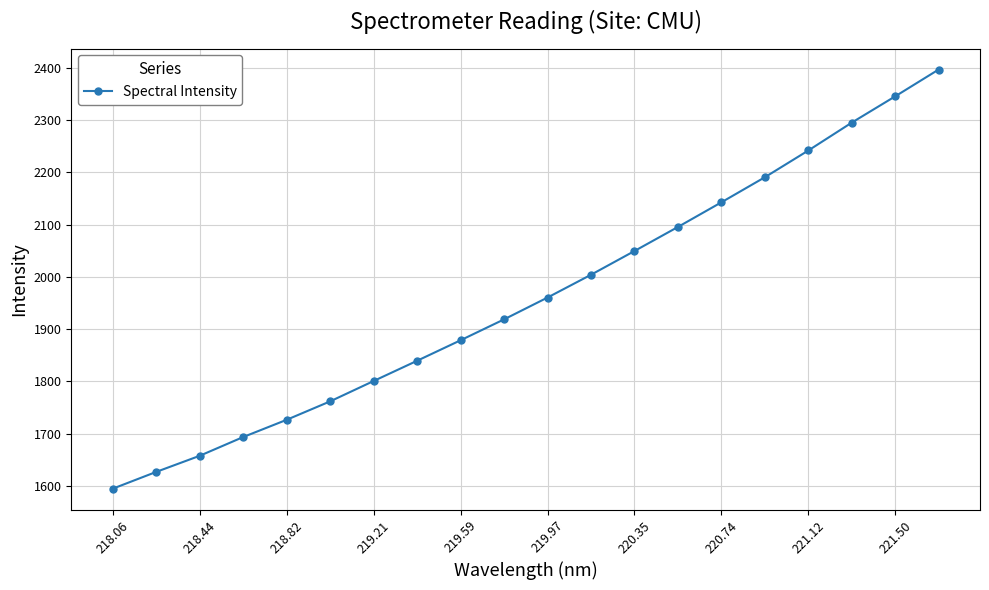

What is the smallest value displayed?

1594.5